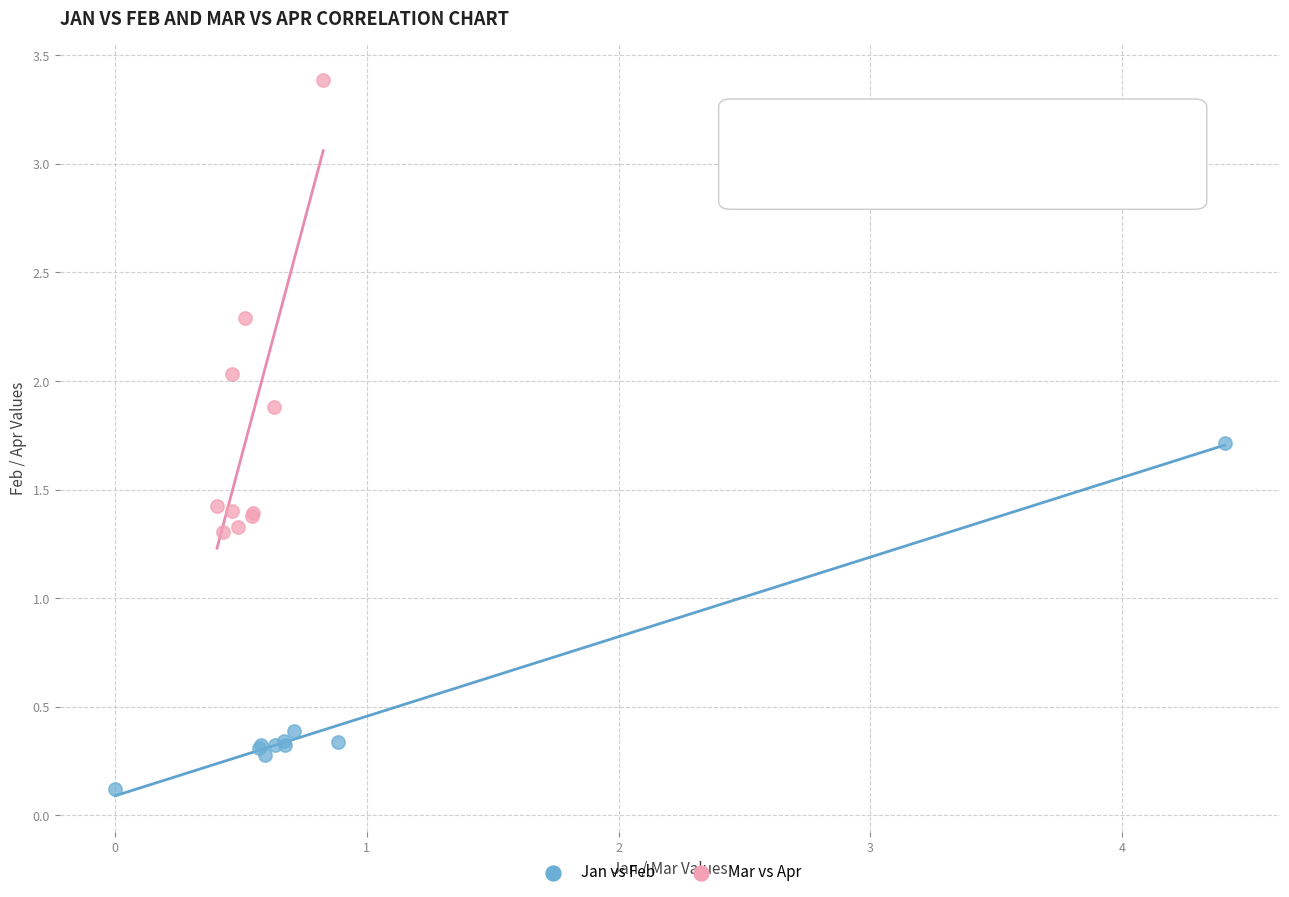

What are all the series names shown in the legend?

Jan vs Feb, Mar vs Apr